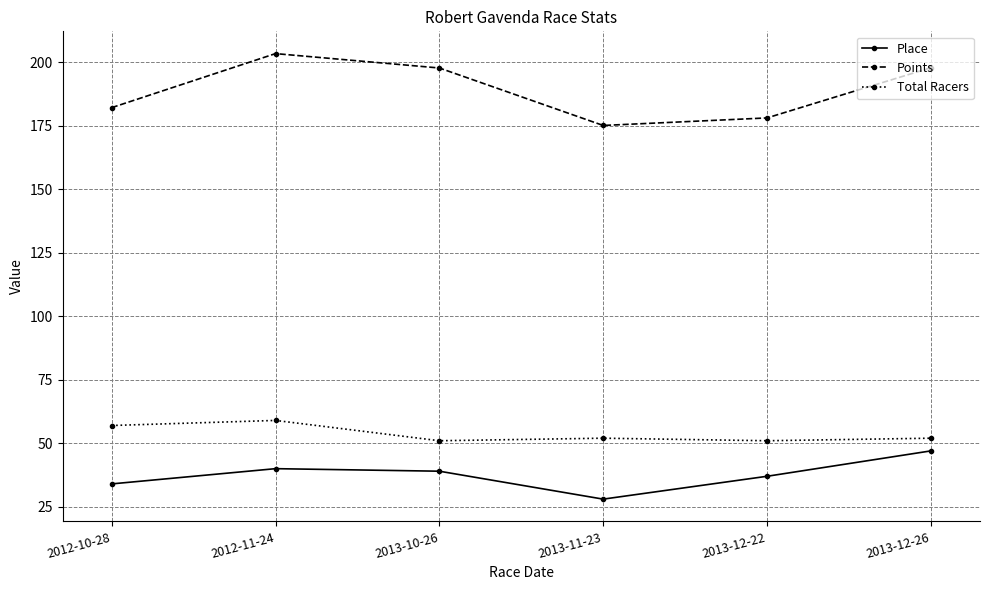

At how many categories does at least one series exceed 101?

6